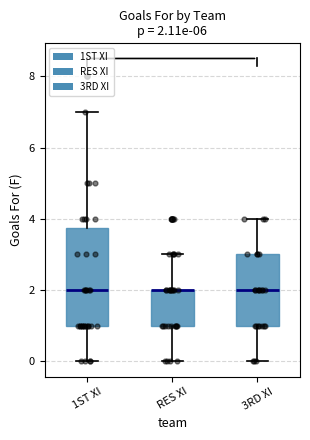

Which box is the tallest, from its lower edge to its upper edge?

1ST XI